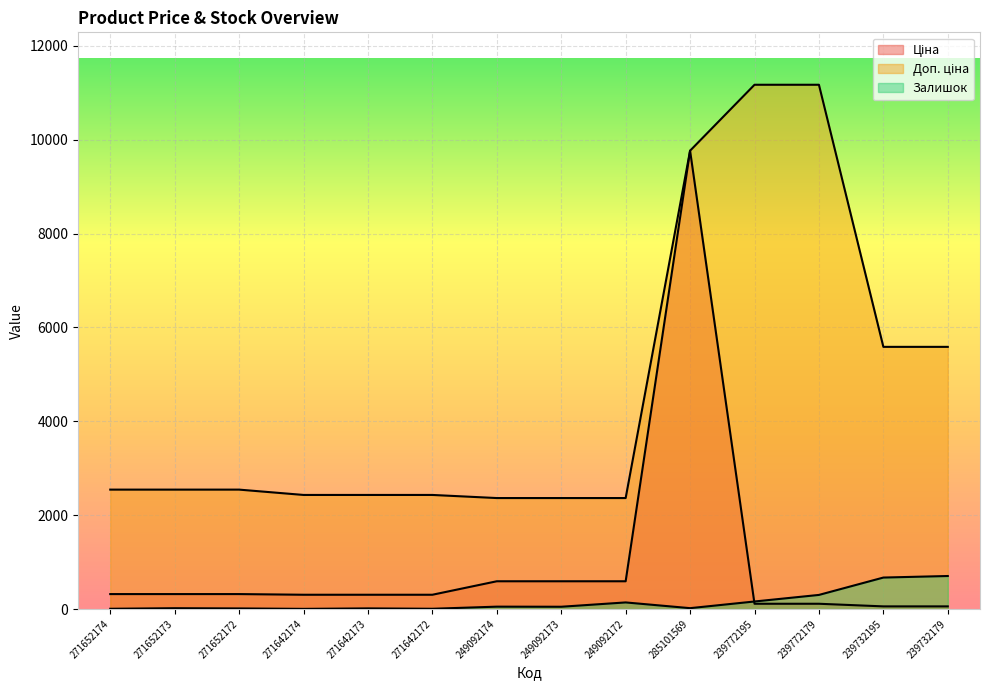

Where does the Залишок series first go above 48?

249092174